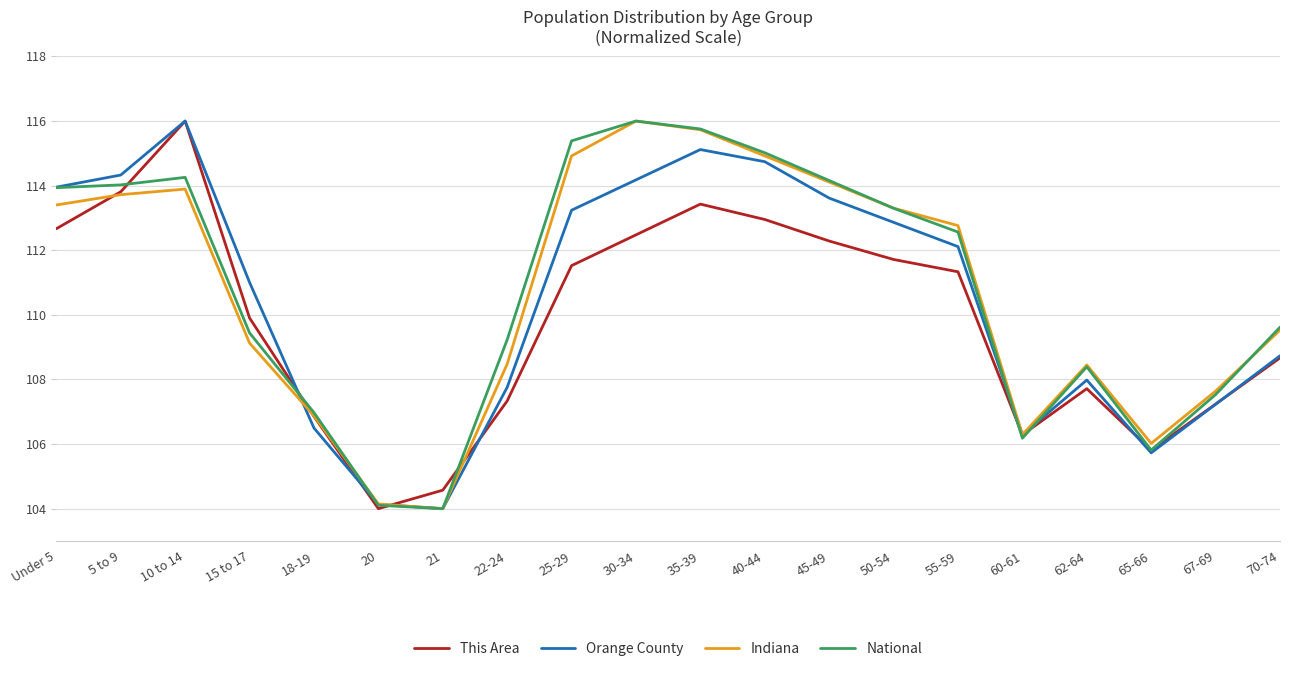

What is the smallest value displayed?

104.0